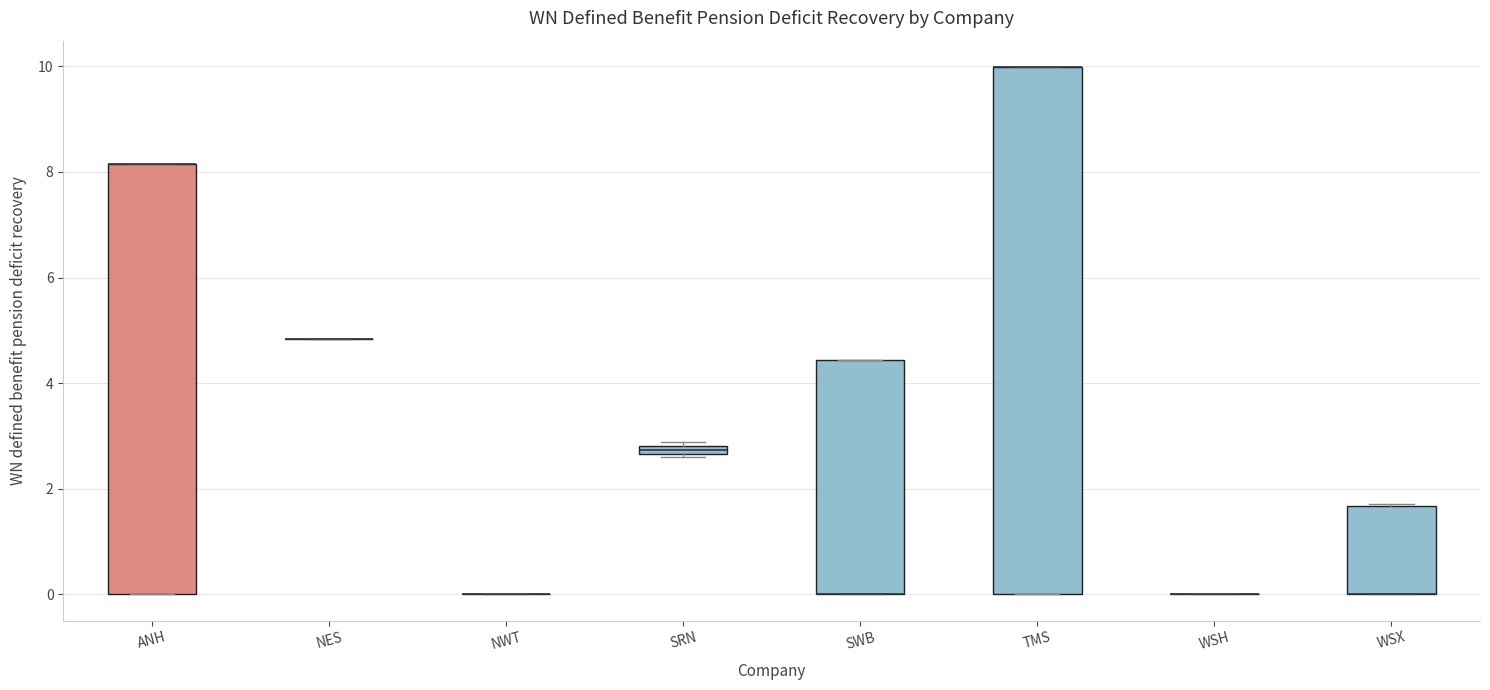

Comparing the boxes themselves (not the whiskers), which one is the tallest?

TMS